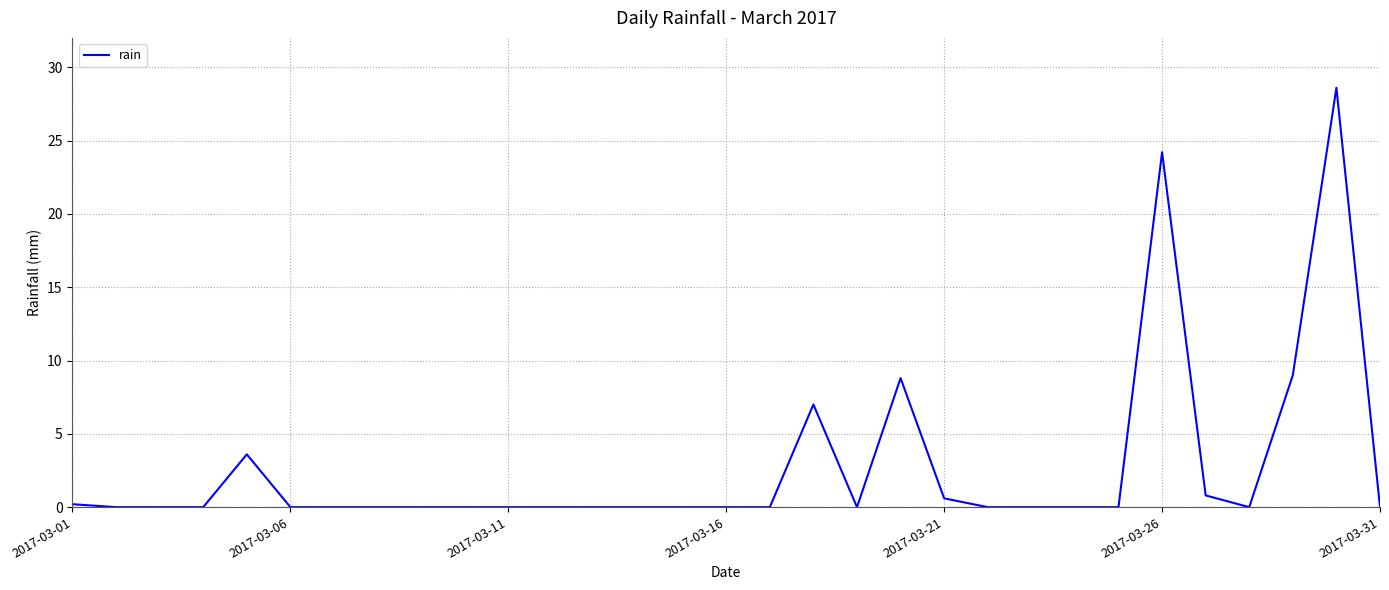

What is the maximum value shown in the chart?

28.6